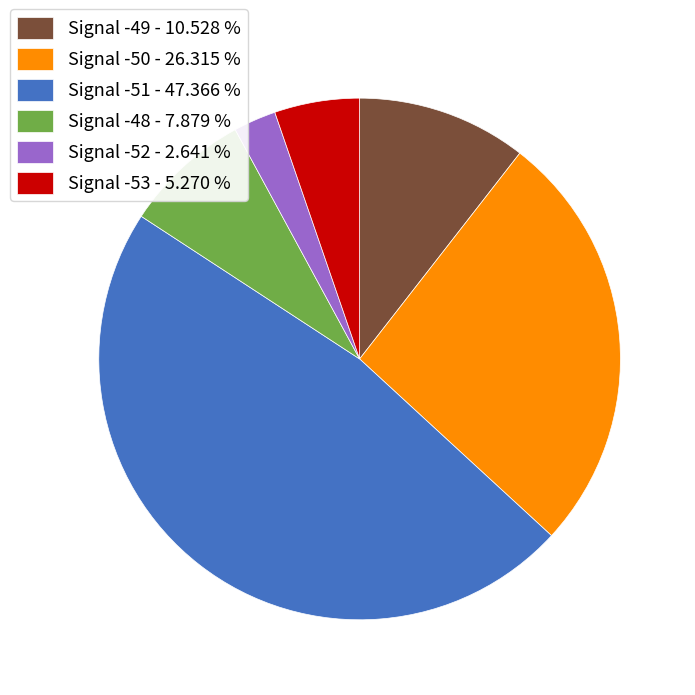

Is there a majority slice in this chart?

No